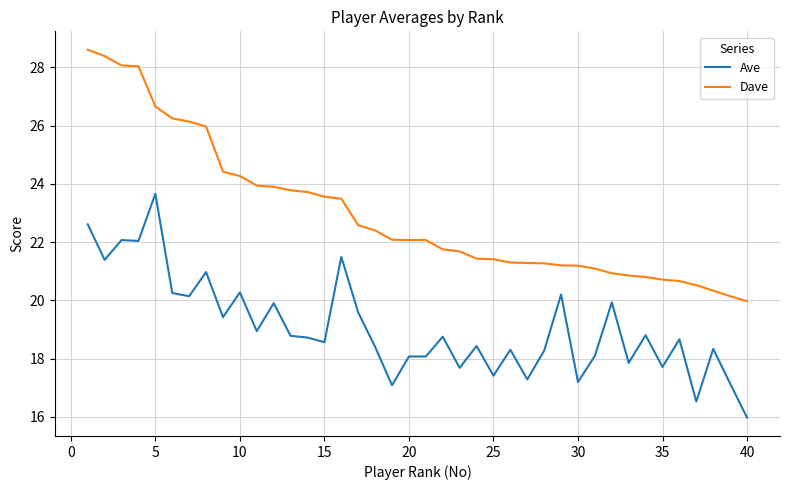

Is this an area chart (filled region under the line)?

No